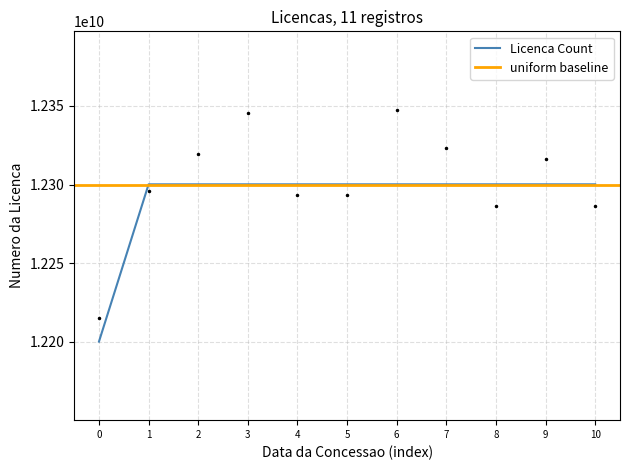

Is it true that the value at 0 is 16745278357?

False